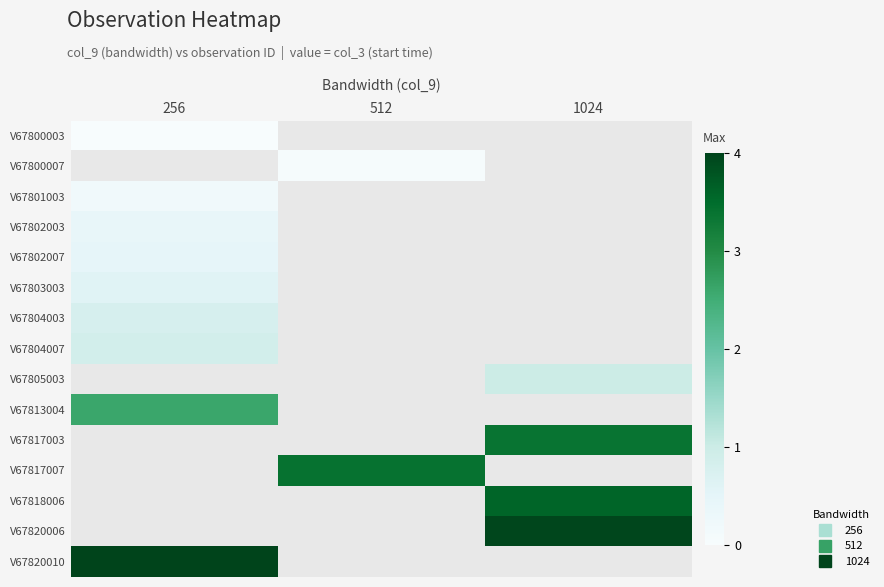

What is the greatest value displayed?

4.0